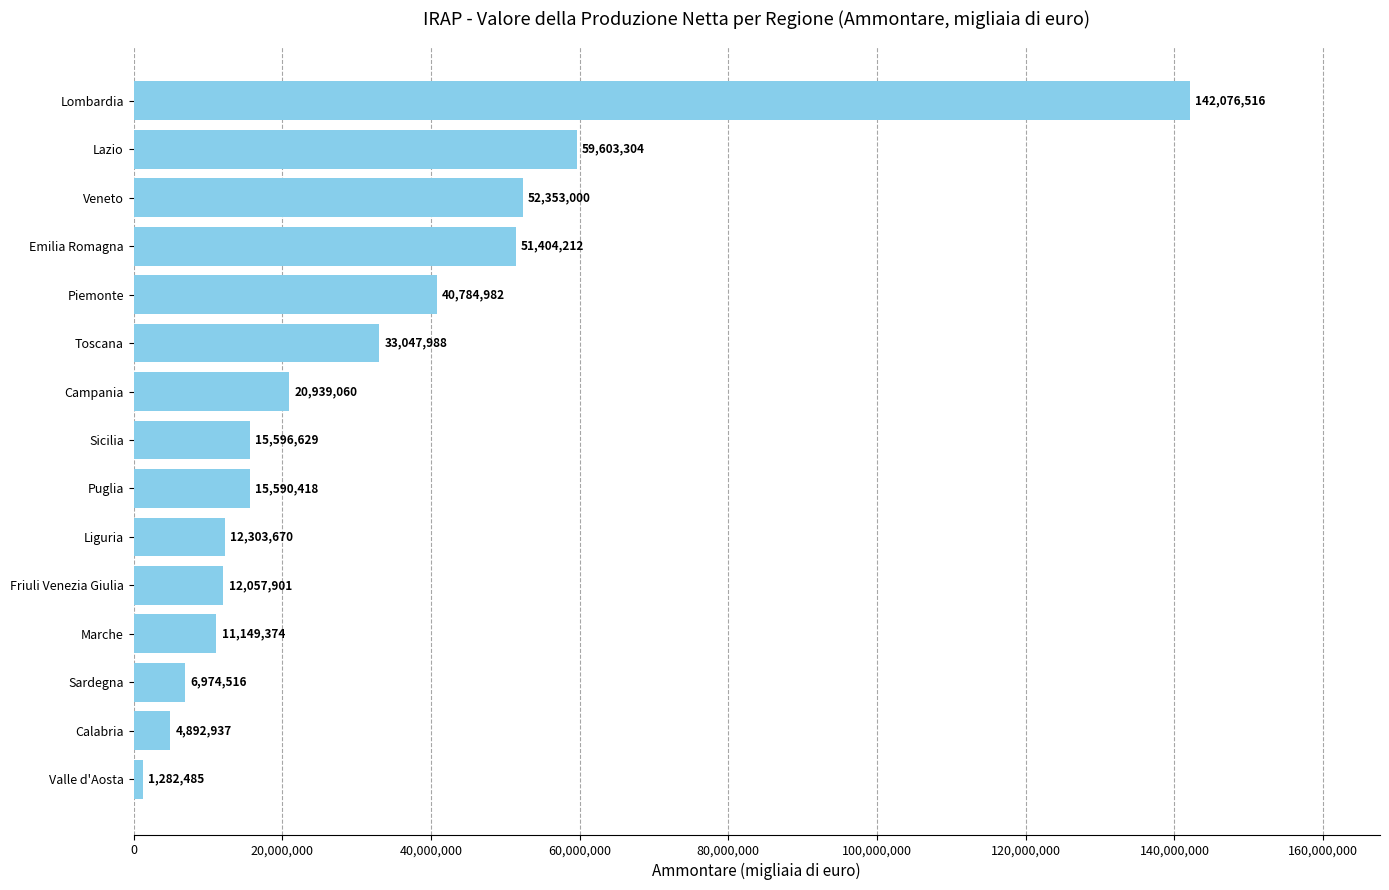

Count the number of data series in this chart.

1